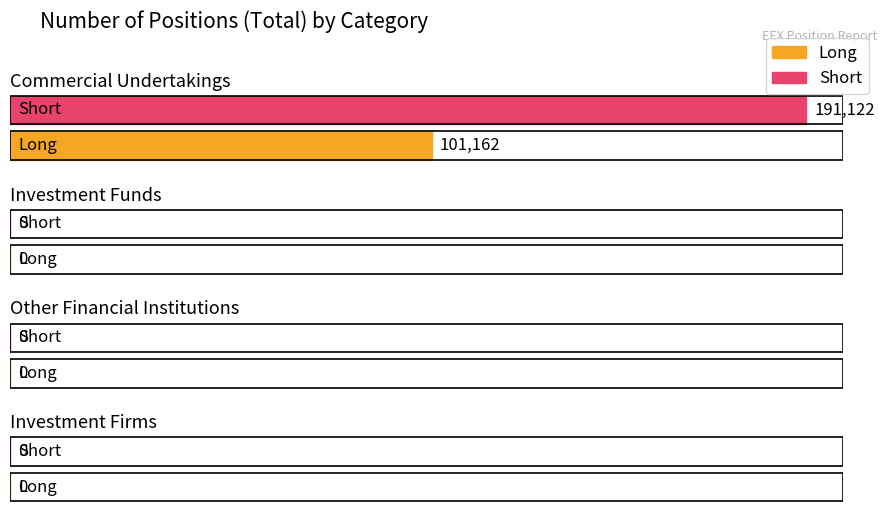

Which series changed the most between Commercial Undertakings and Investment Funds?

Short